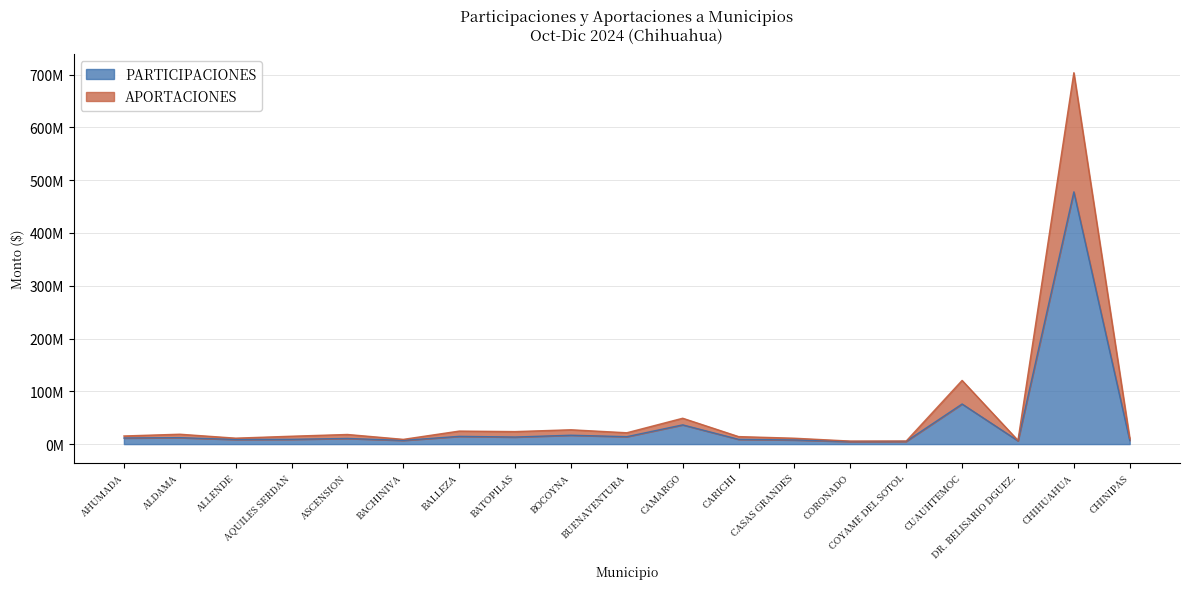

Reading left to right, extract all data points from this chart.

PARTICIPACIONES: 11551543	12190795	8729105	9048465	10686273	7032550	14653214	13361454	16791374	14031560	36422585	9000707	7807538	4840289	5184809	75950040	6173617	477881243	6939029
APORTACIONES: 15375278	18712125	11241070	14911200	18212761	8971224	24642200	23674002	27127244	21468624	48987712	14205025	11121097	5710766	5799922	120651415	7007894	703614700	10854597